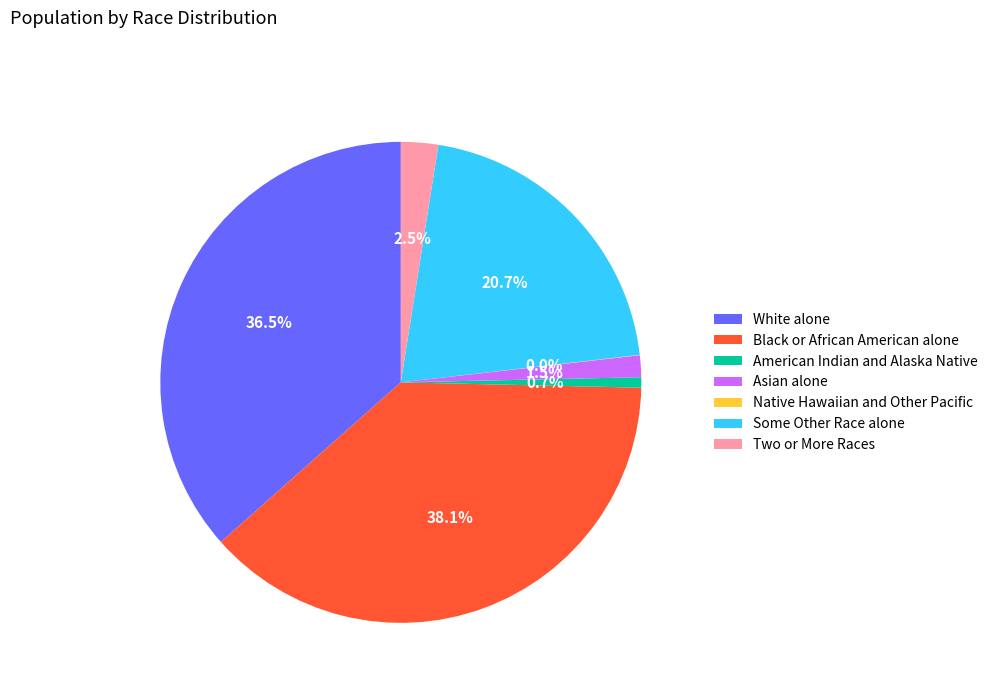

To the nearest percent, what is the average slice percentage?

14%